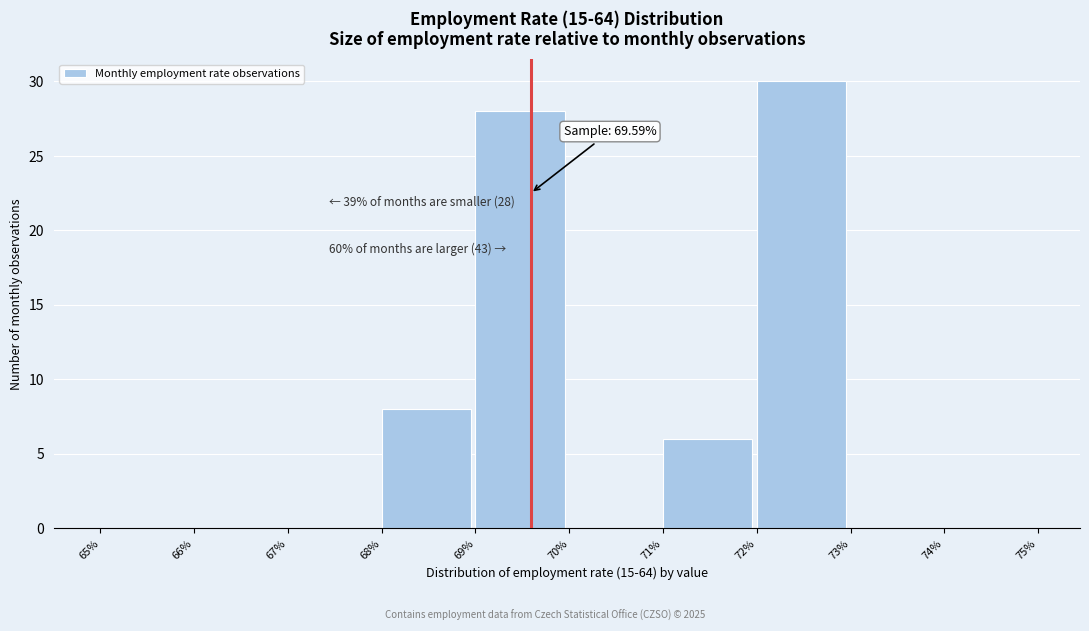

Over which range of the x-axis is the bar tallest?

72% to 73%